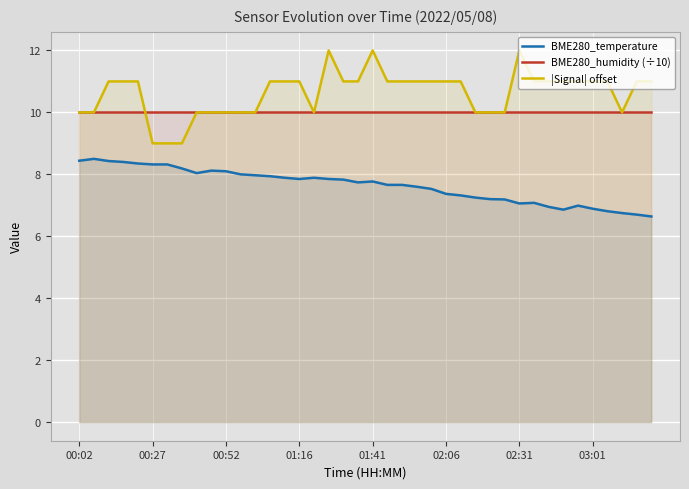

List the series in order of their peak value, highest first.

|Signal| offset, BME280_humidity (÷10), BME280_temperature